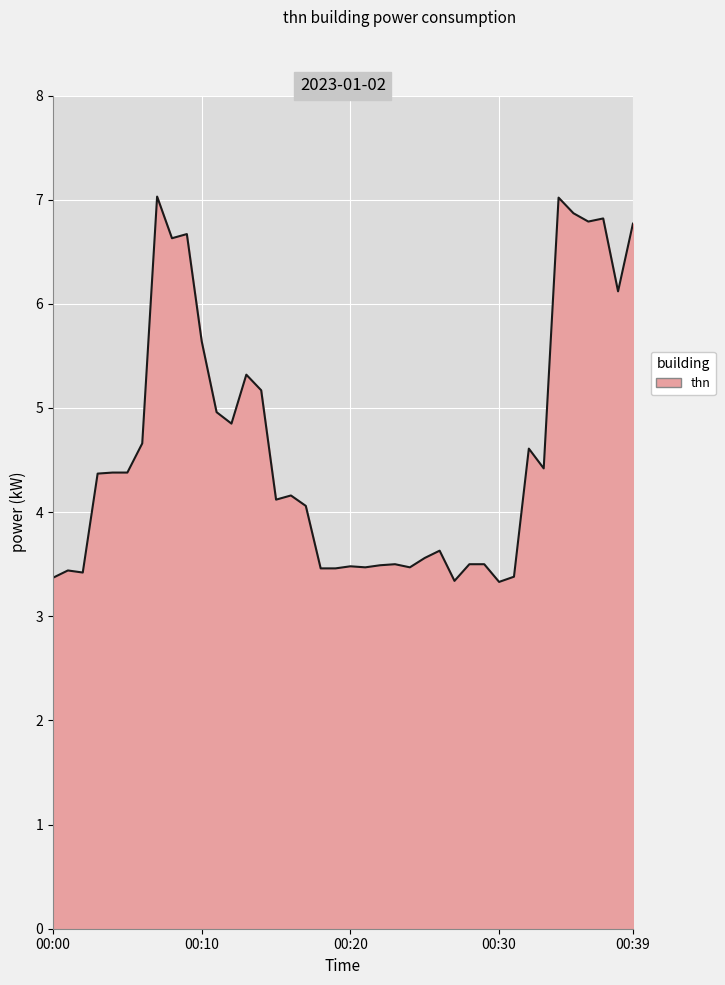

Count the number of data series in this chart.

1